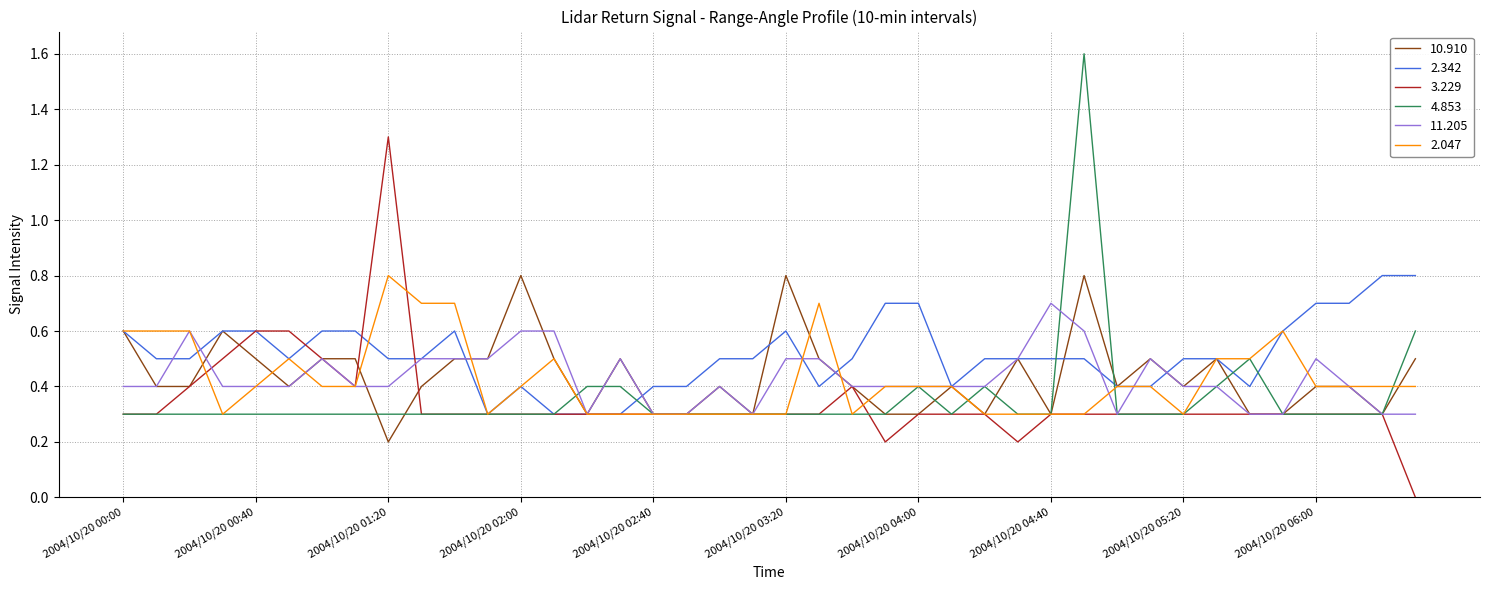

What is the minimum value for 2.342?

0.3